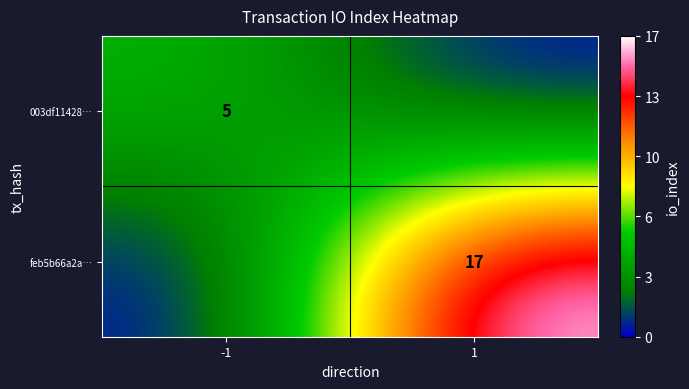

True or false: 003df11428… has a value of 5 at -1.

True